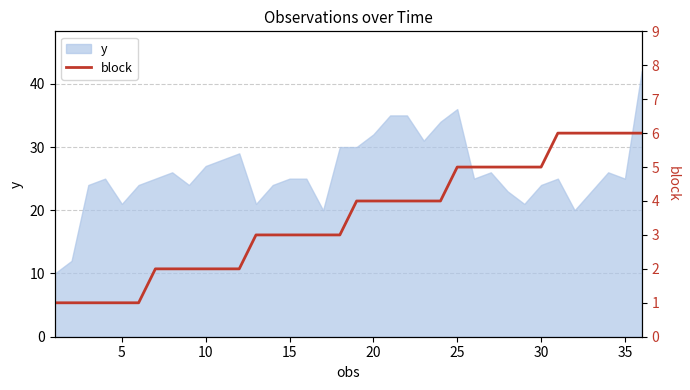

What is the minimum value for y?

10